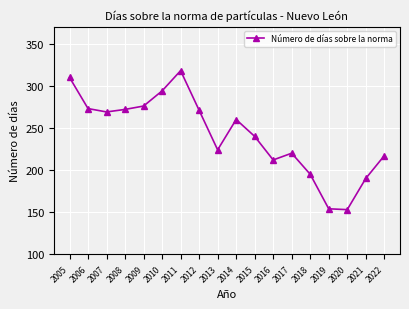

What is the change in value from 2005 to 2011?

+8